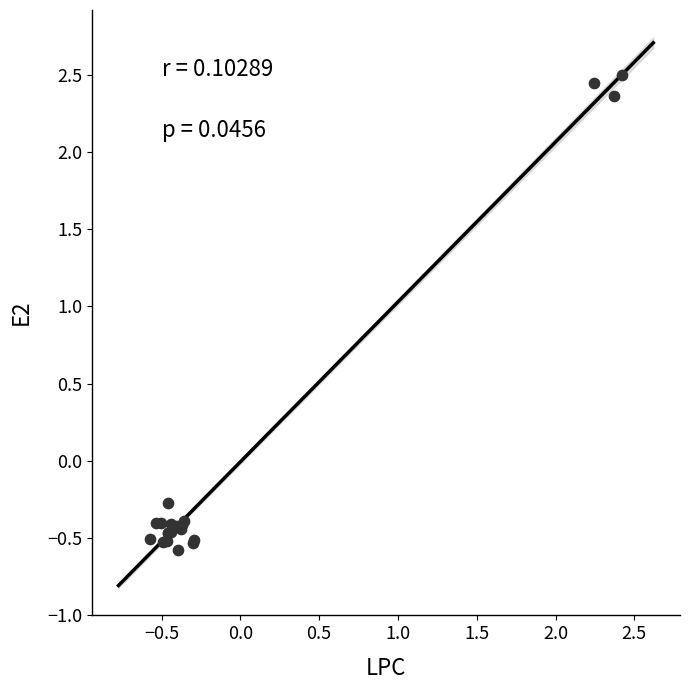

What Y value in the scatter plot is closest to 0?

-0.3